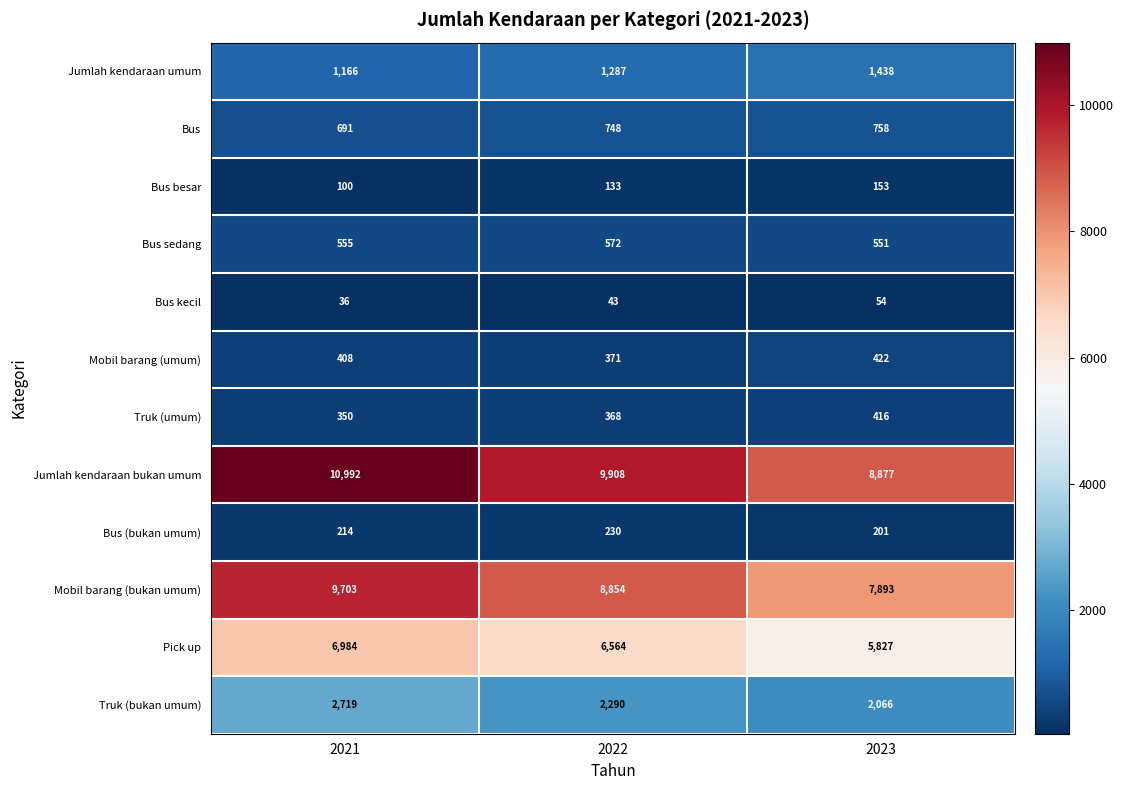

Which series changed the most between 2021 and 2023?

Jumlah kendaraan bukan umum